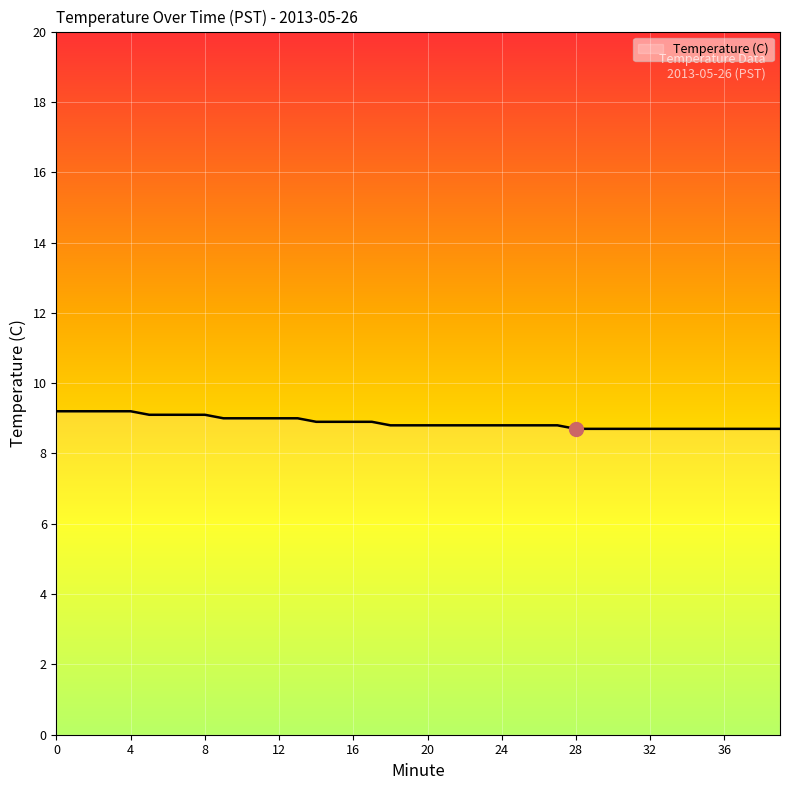

How many values are between 8 and 9?

31